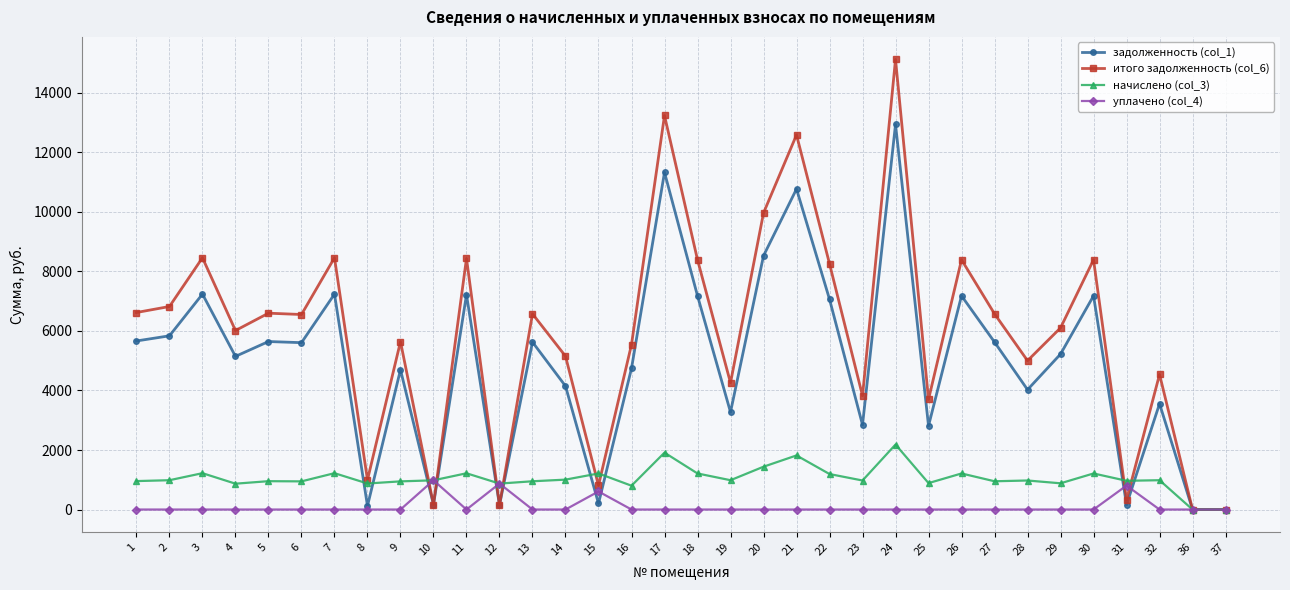

True or false: итого задолженность (col_6) has more than 0 interior local peaks.

True